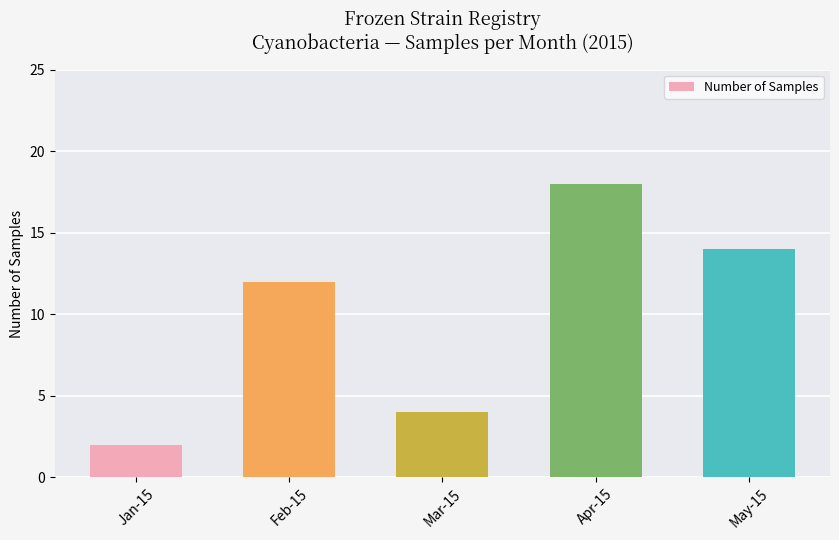

What is the maximum value shown in the chart?

18